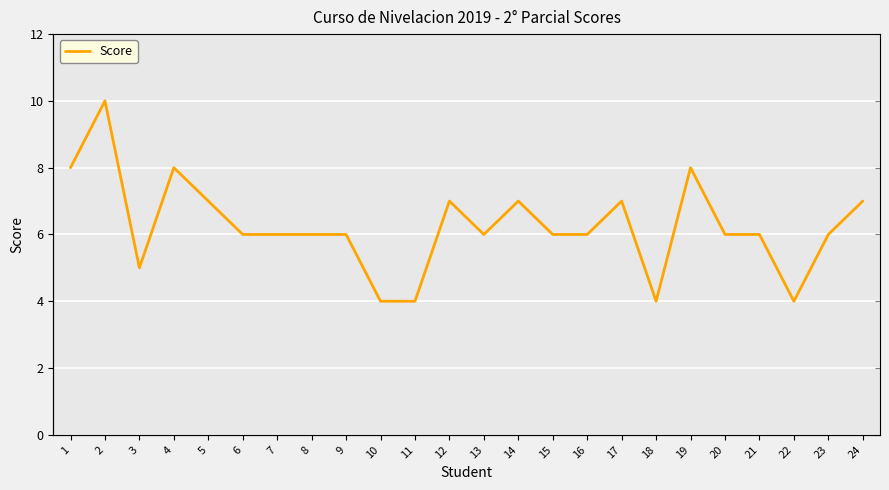

What is the ratio of the value at 21 to the value at 11?

1.5